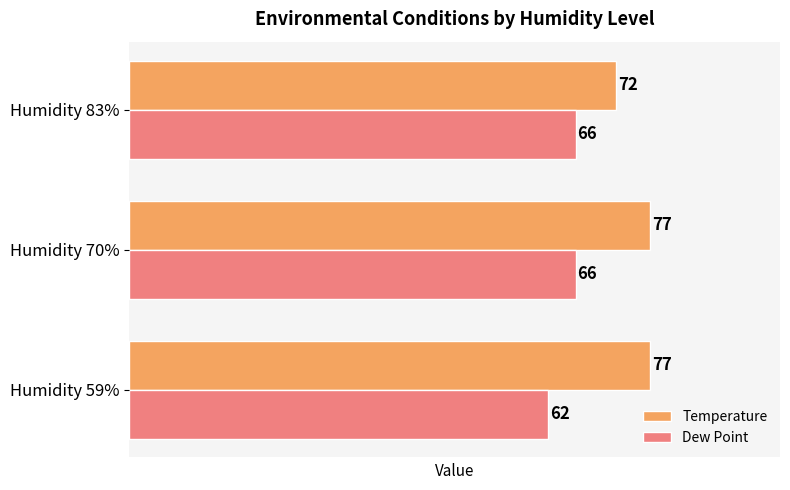

The Dew Point series shows 27 at Humidity 59%. True or false?

False